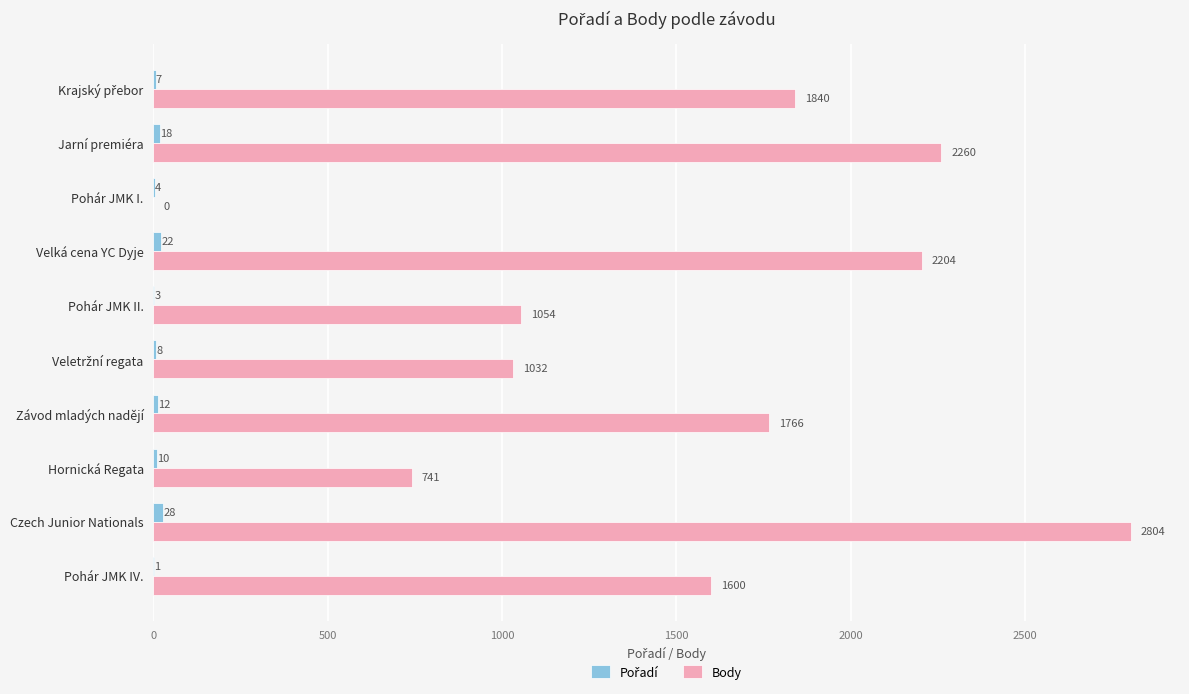

At which label is Body closest to 1402?

Pohár JMK IV.